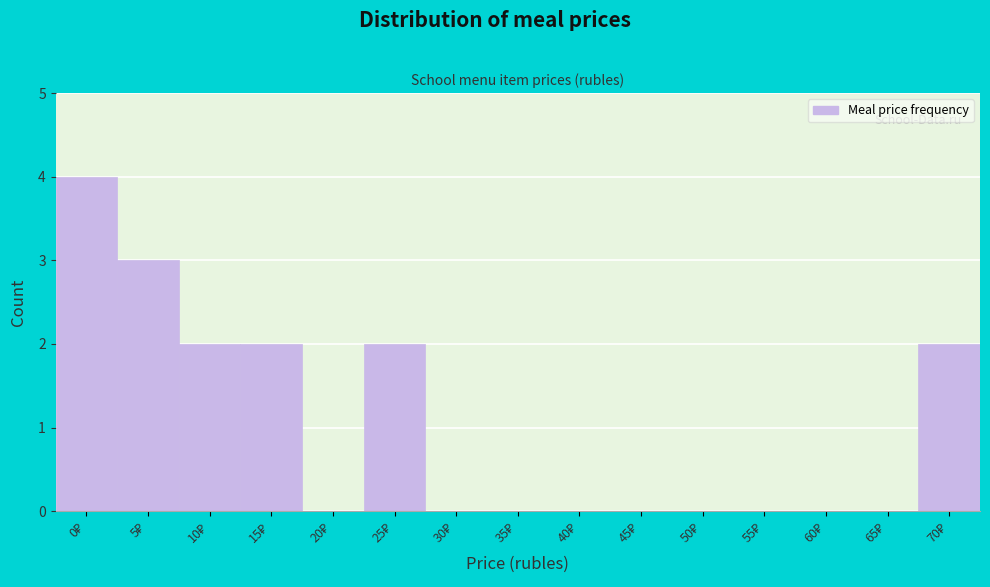

What is the greatest value displayed?

4